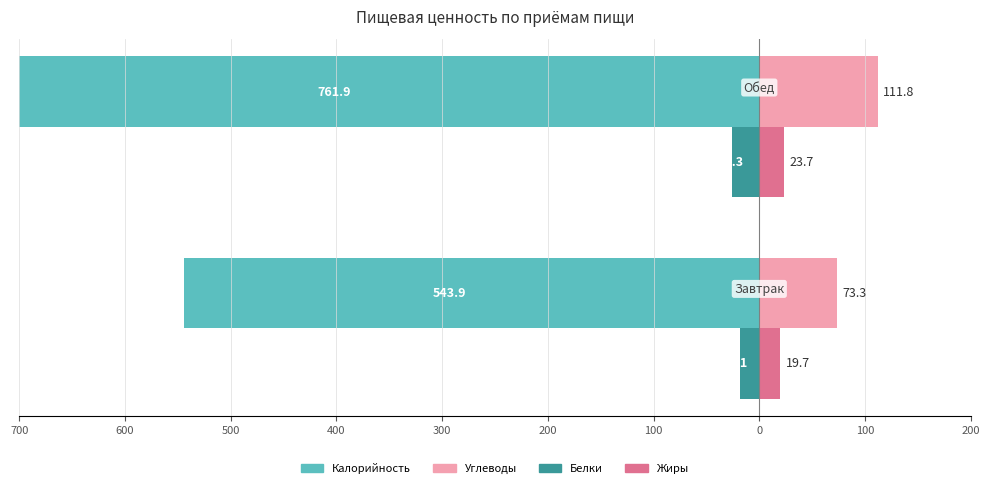

Count the Жиры values in the range 19 to 23.

1